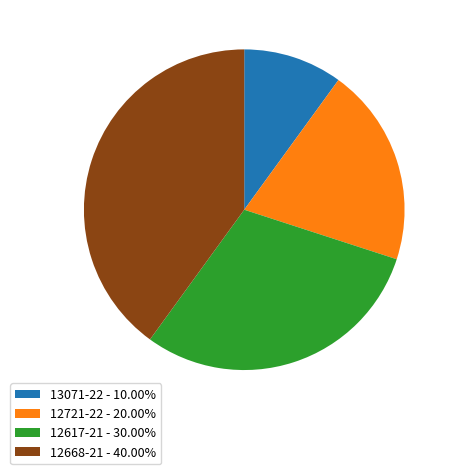

Is it true that 12617-21 is 30% of the pie?

True